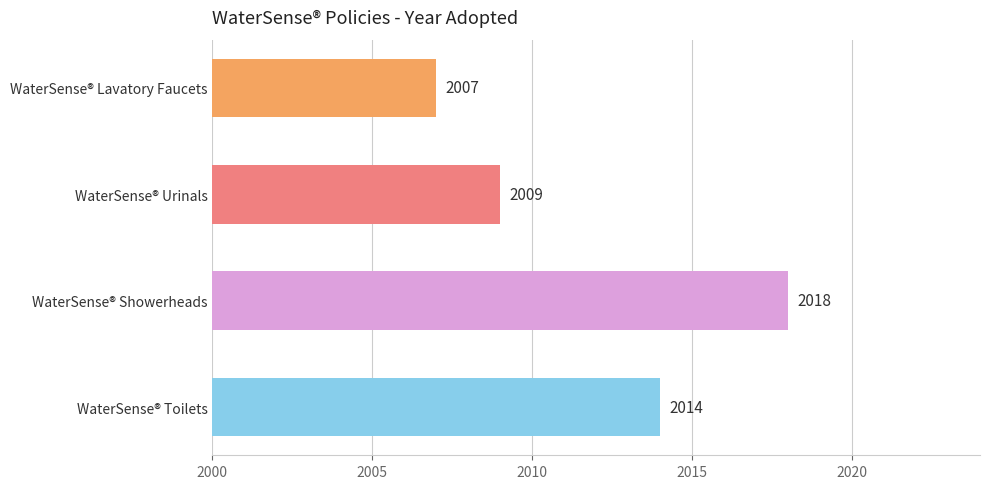

Rank the categories by value from highest to lowest.

WaterSense® Showerheads, WaterSense® Toilets, WaterSense® Urinals, WaterSense® Lavatory Faucets